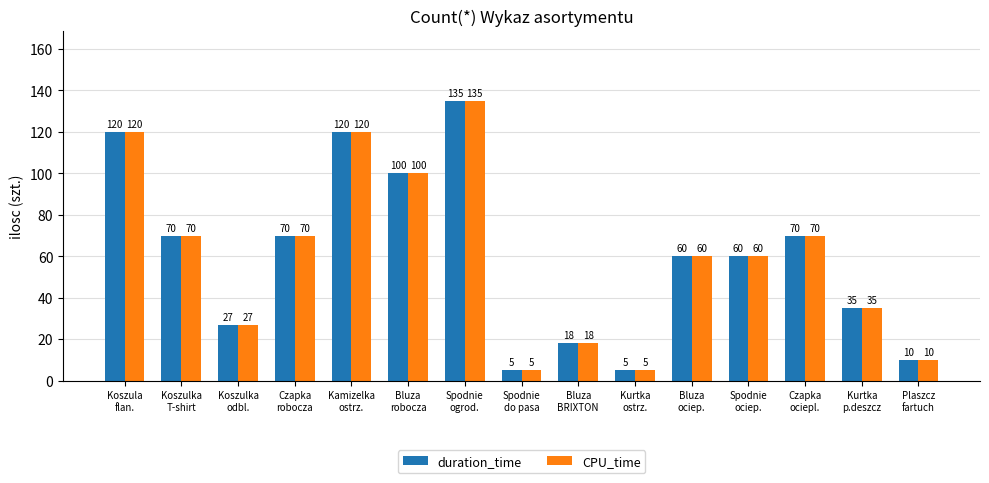

How many bars are there in each group?

2